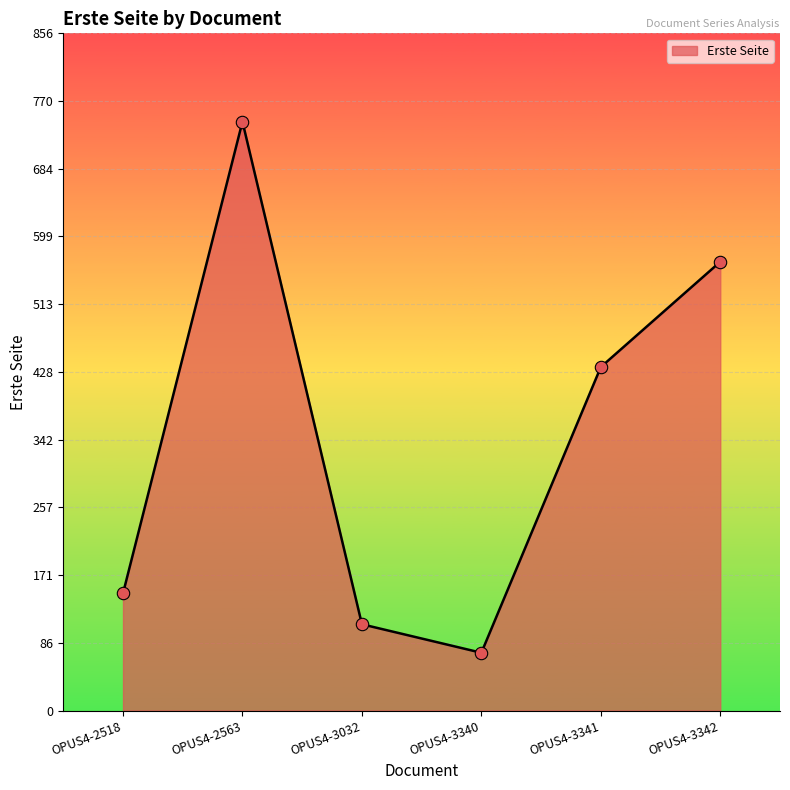

Approximately how many times larger is the value at OPUS4-3341 compared to OPUS4-3340?

5.9